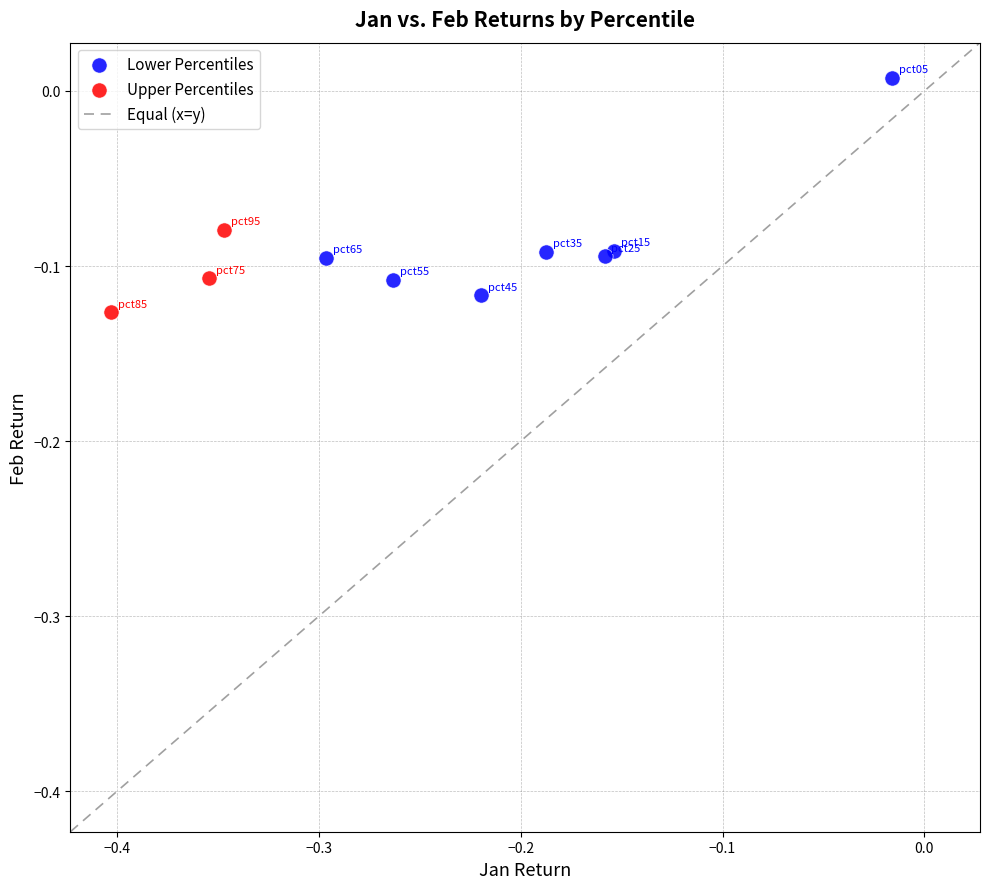

Which series has the widest spread of Y values?

Lower Percentiles